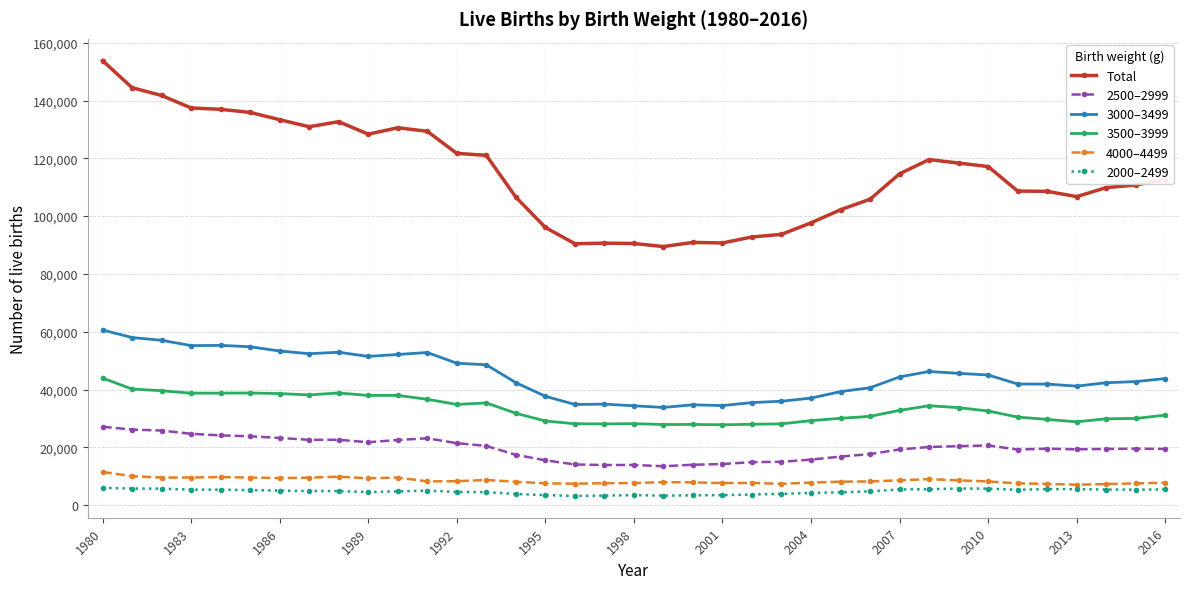

True or false: Total and 3500–3999 cross at least once.

False